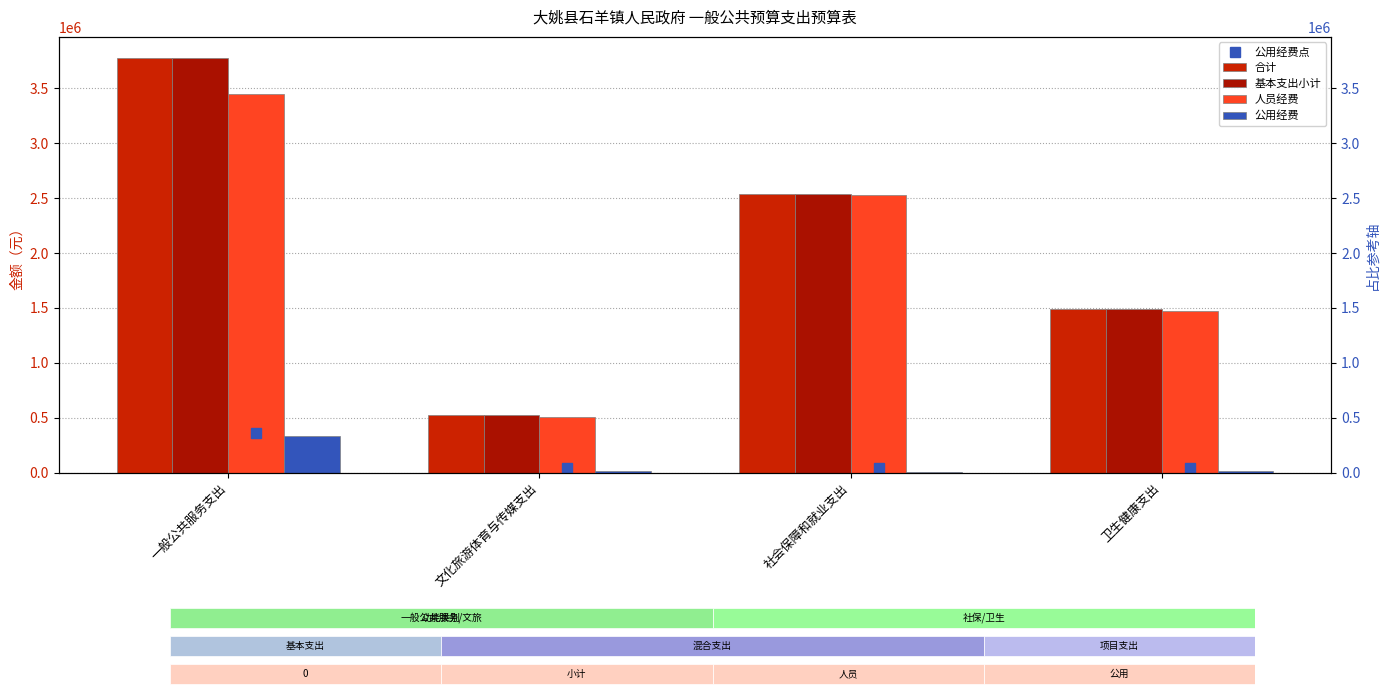

What is the value of the 基本支出小计 bar at the 4th from the left?

1486809